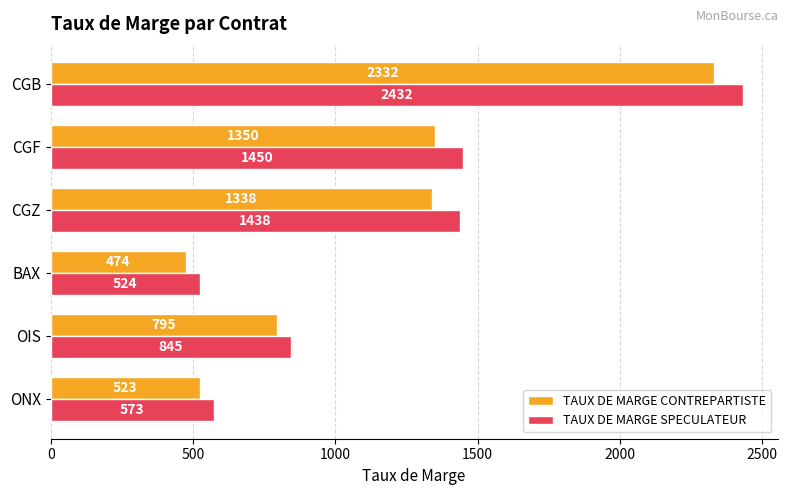

What is the total value across all series at CGB?

4764